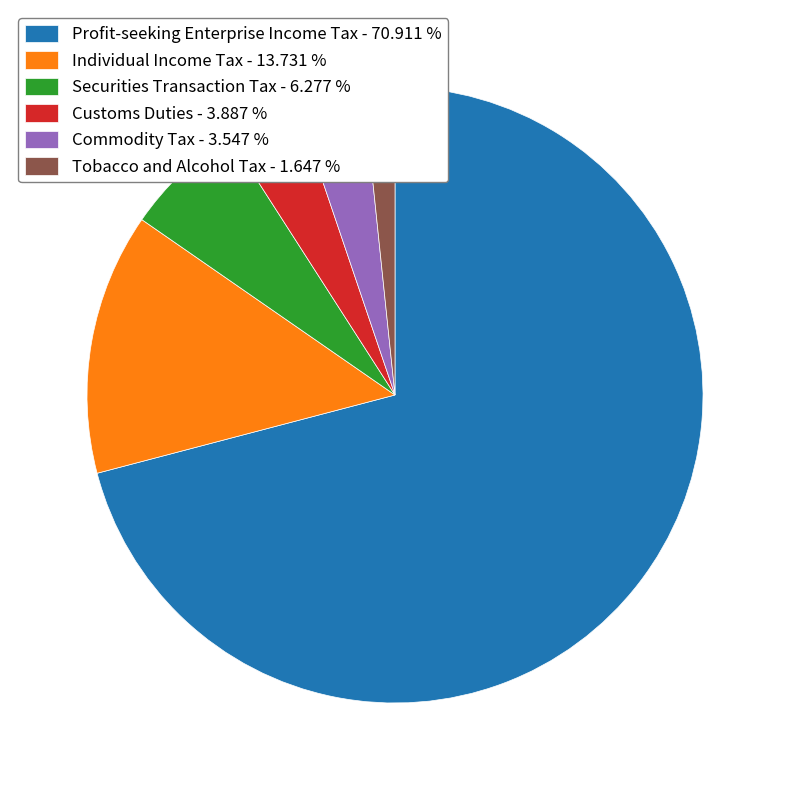

Does any single category account for the majority?

Yes